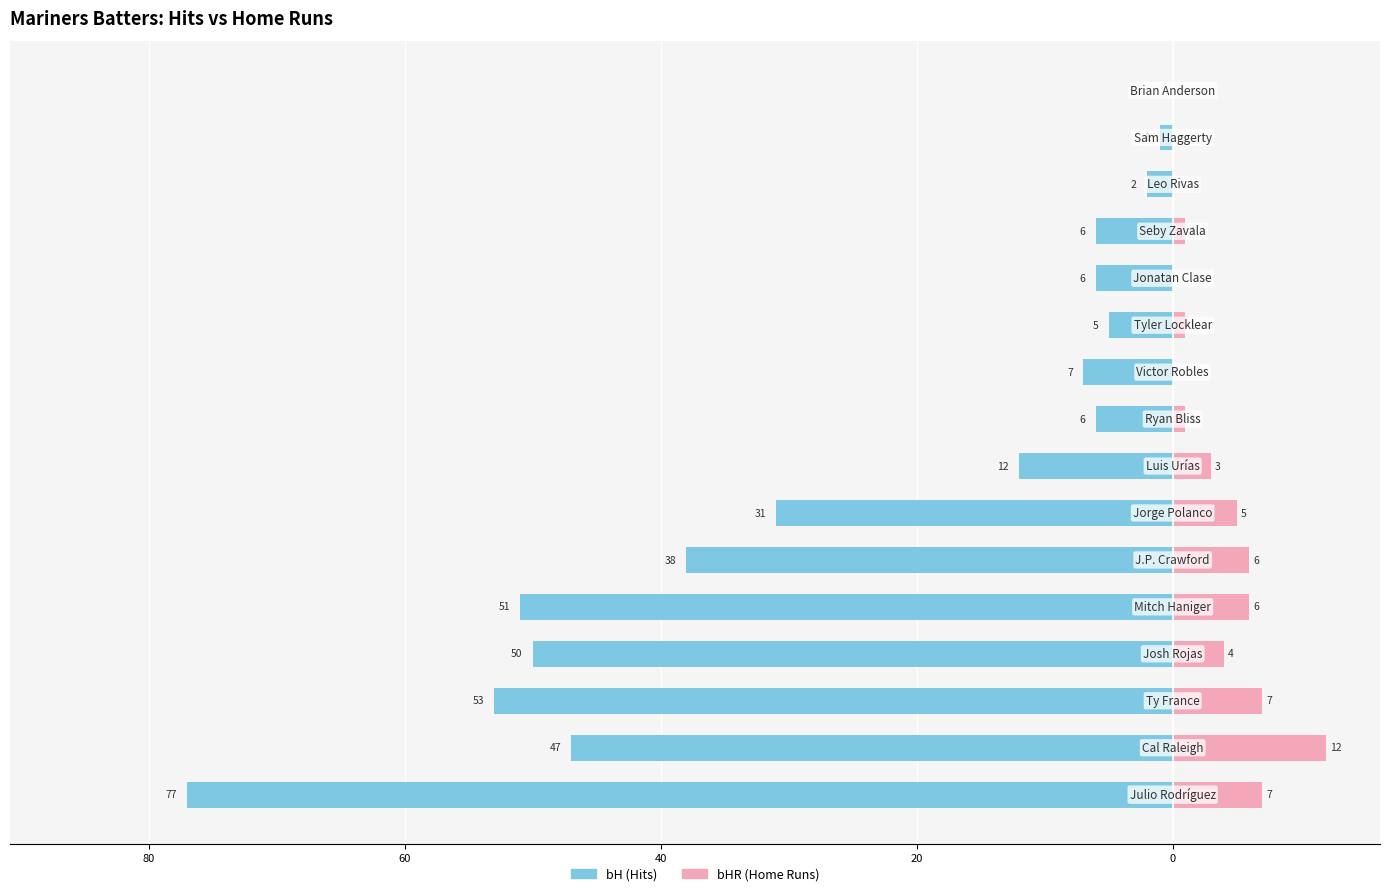

True or false: bH has a value of -10 at 8.

False